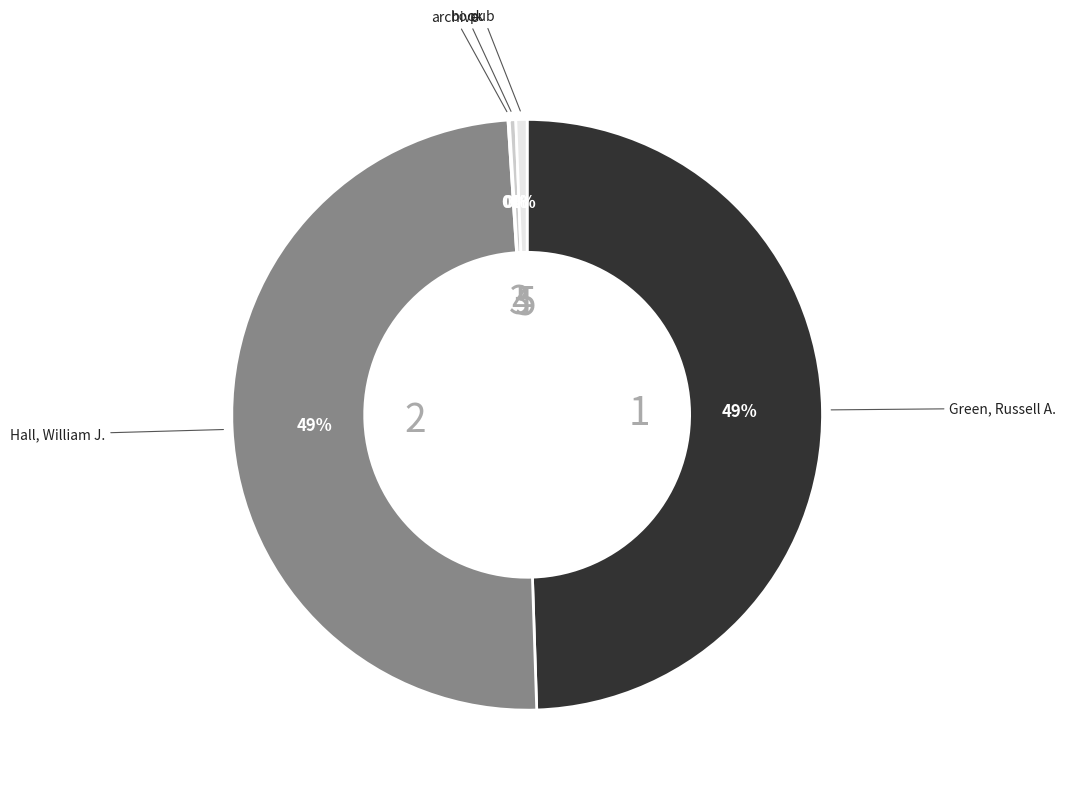

To the nearest percent, what is the difference between the largest and smallest slice percentages?

49%